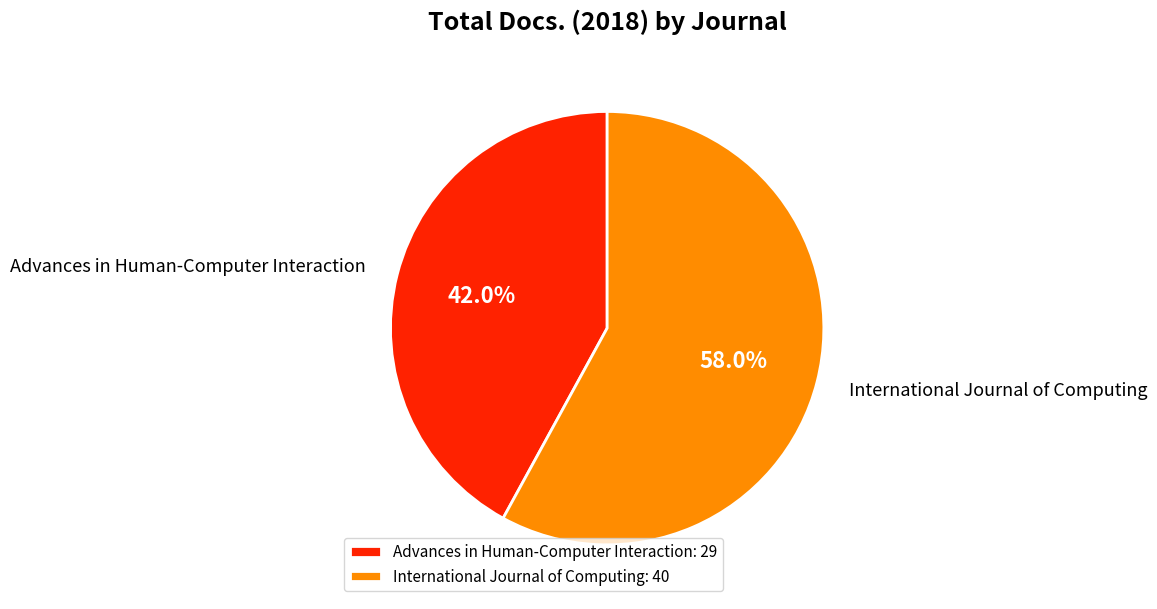

What is the ratio of the value at International Journal of Computing to the value at Advances in Human-Computer Interaction?

1.4